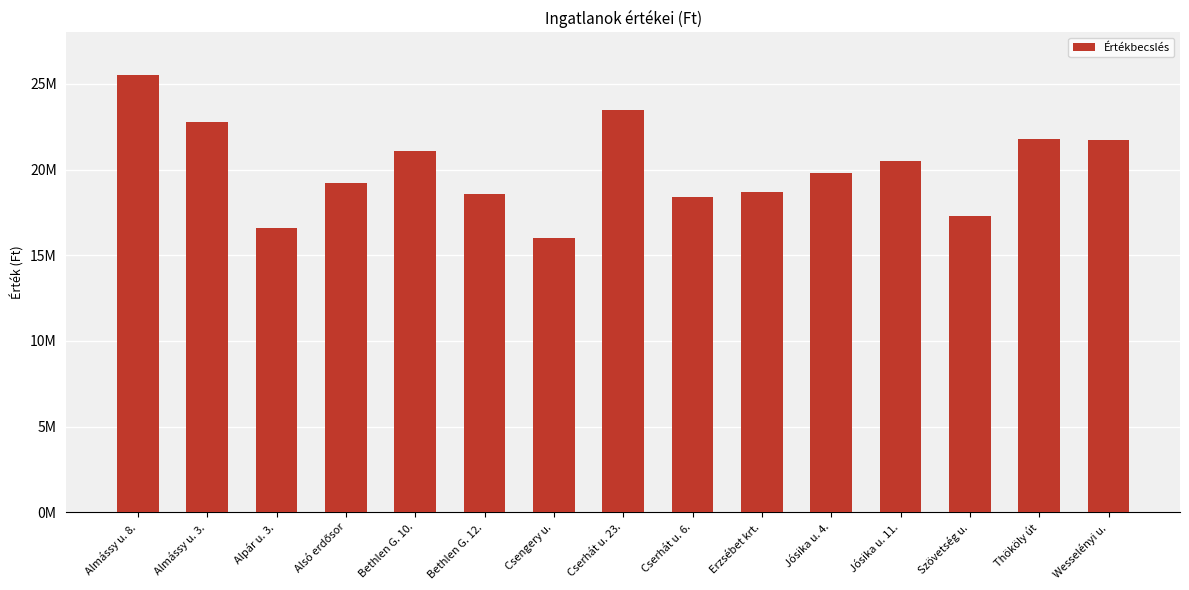

What value does the data have at Almássy u. 3.?

22800000